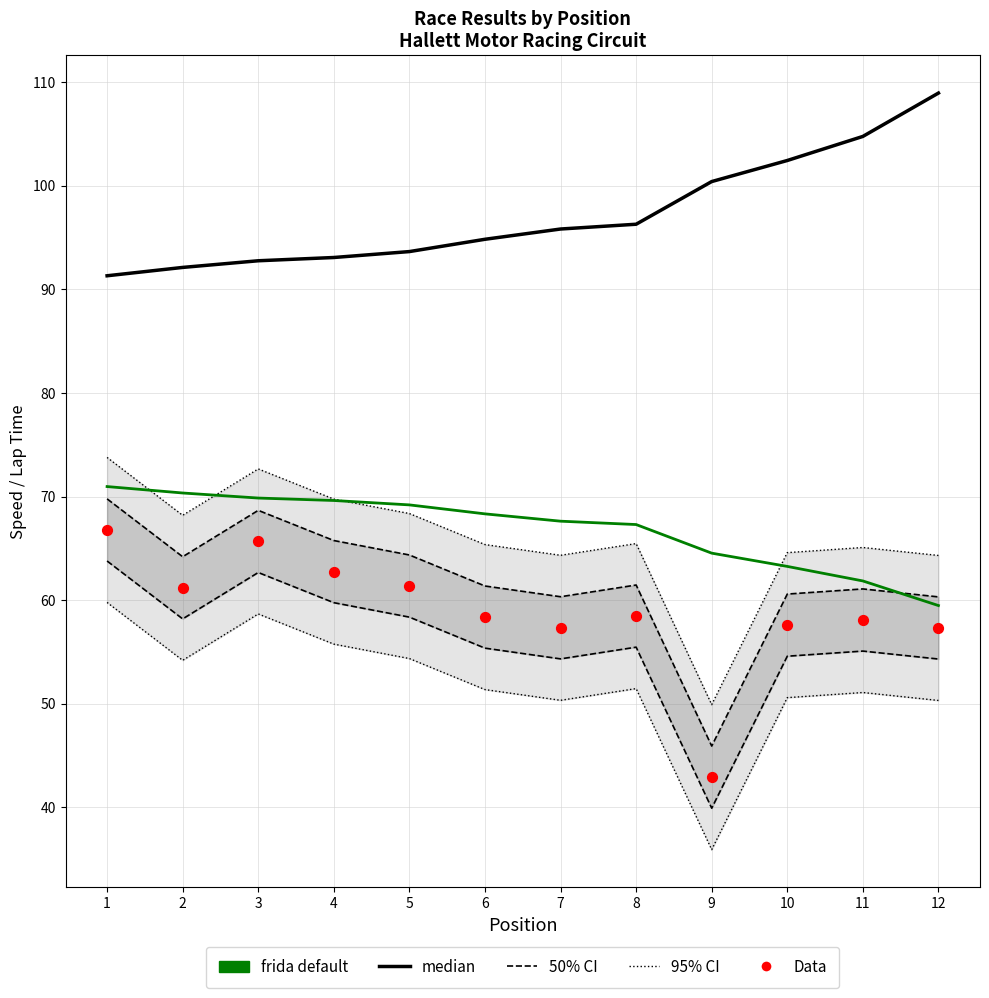

At which category is the sum across all series the highest?

1